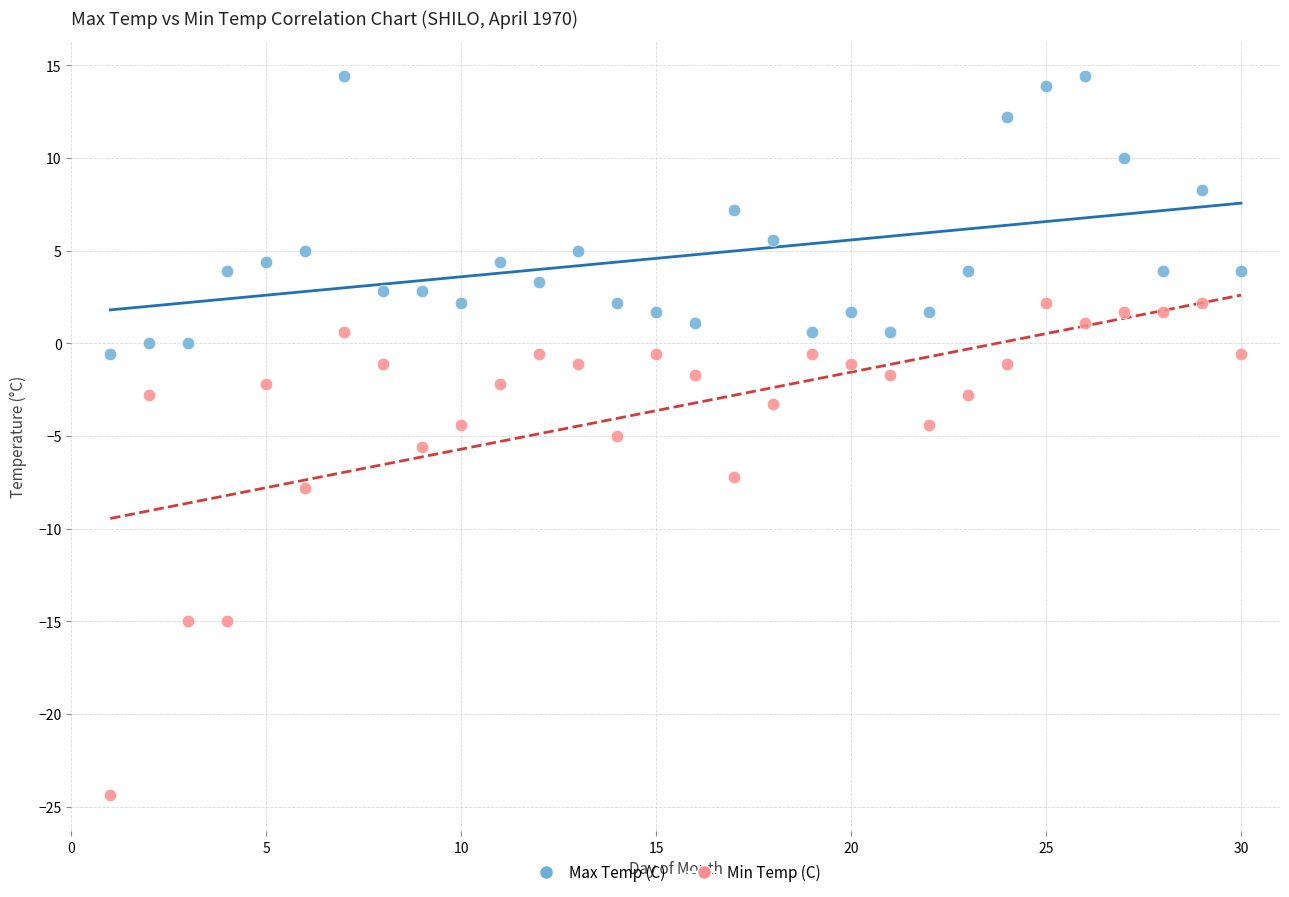

What are all the series names shown in the legend?

Max Temp (C), Min Temp (C)